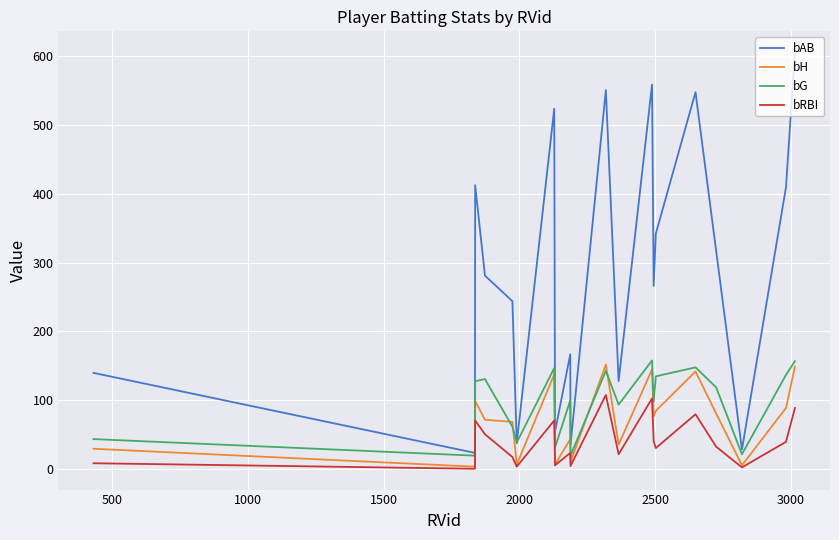

What is the sum of all bAB values?

5671